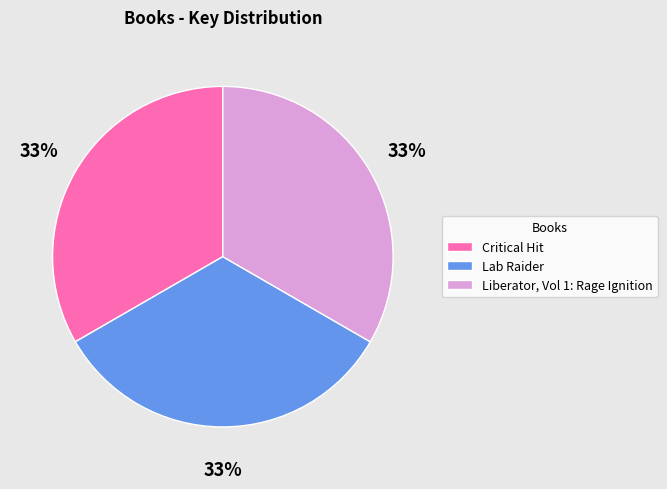

Approximately how many times larger is the value at Lab Raider compared to Critical Hit?

1.0